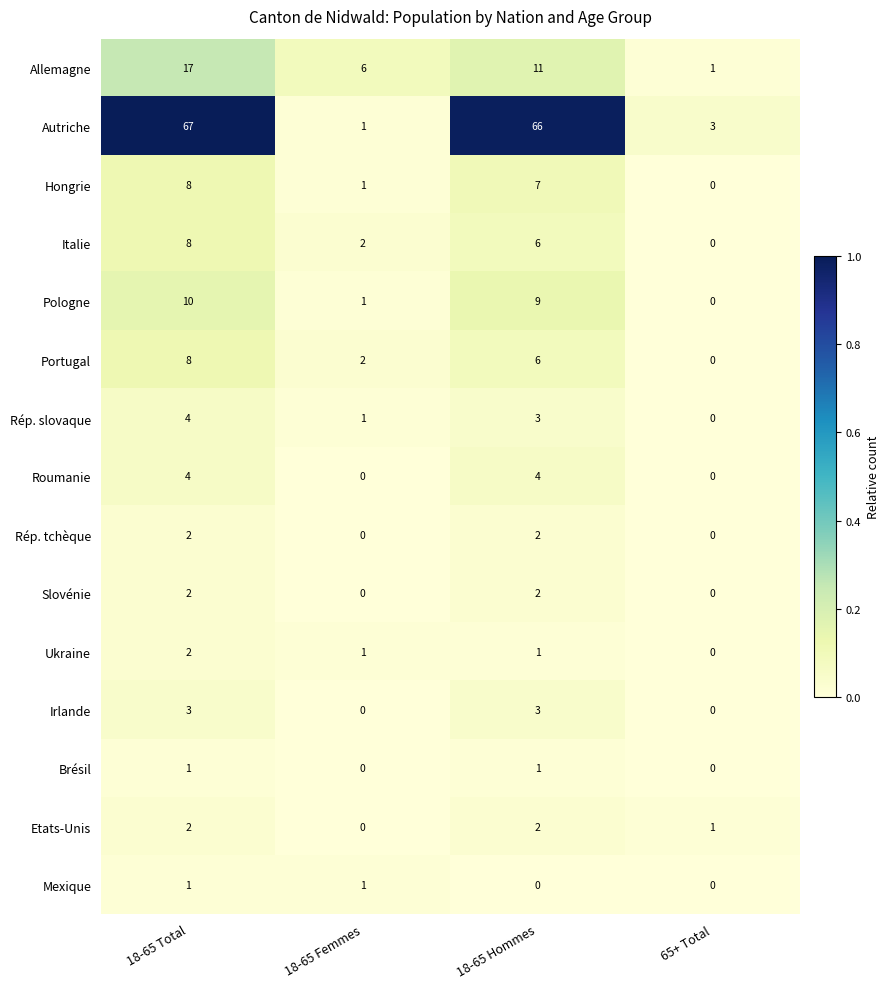

How many Etats-Unis values are between 1 and 2?

3